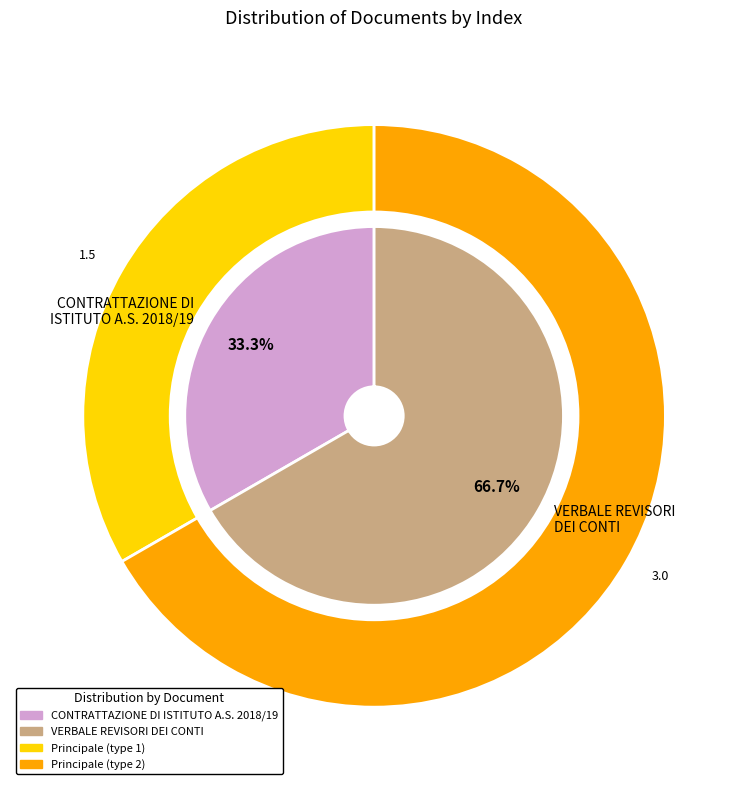

Is there any slice that represents more than half of the pie?

Yes